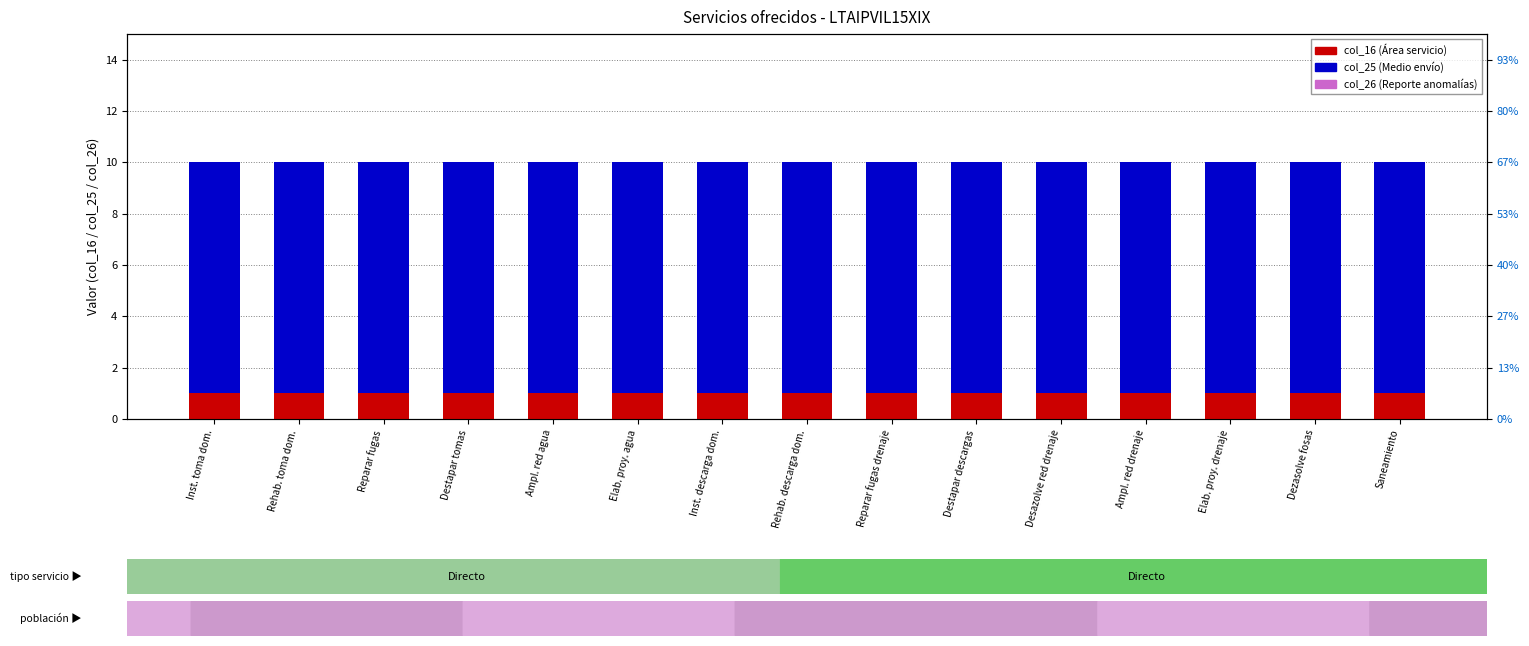

True or false: col_16 (Área servicio) has a value of 1 at Ampl. red agua.

True